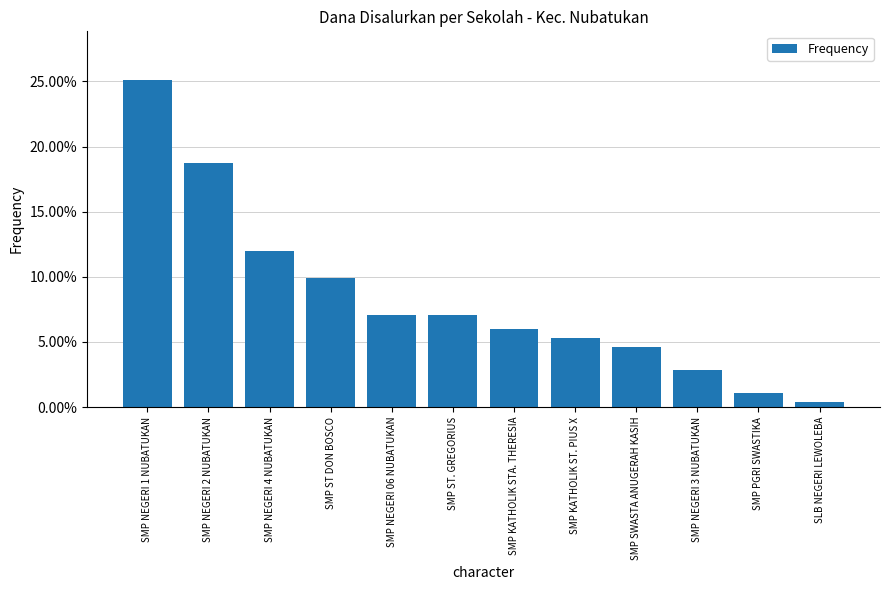

Are the bars horizontal?

No